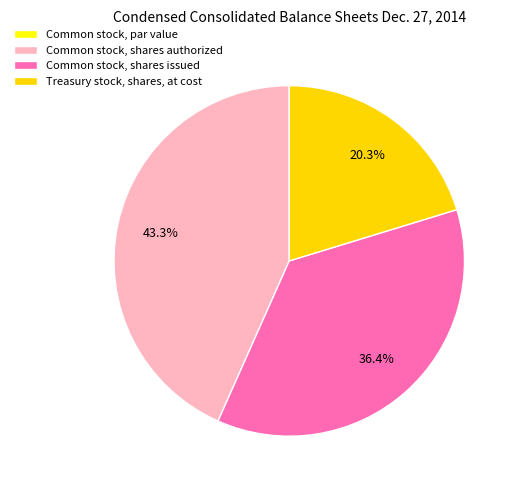

Is there a majority slice in this chart?

No